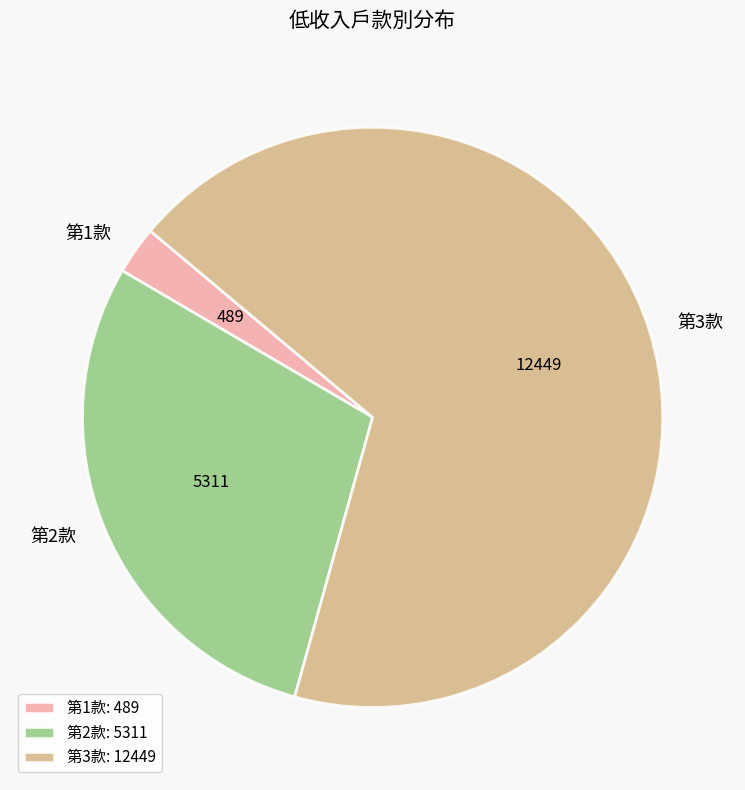

Between 第3款 and 第2款, which is larger?

第3款